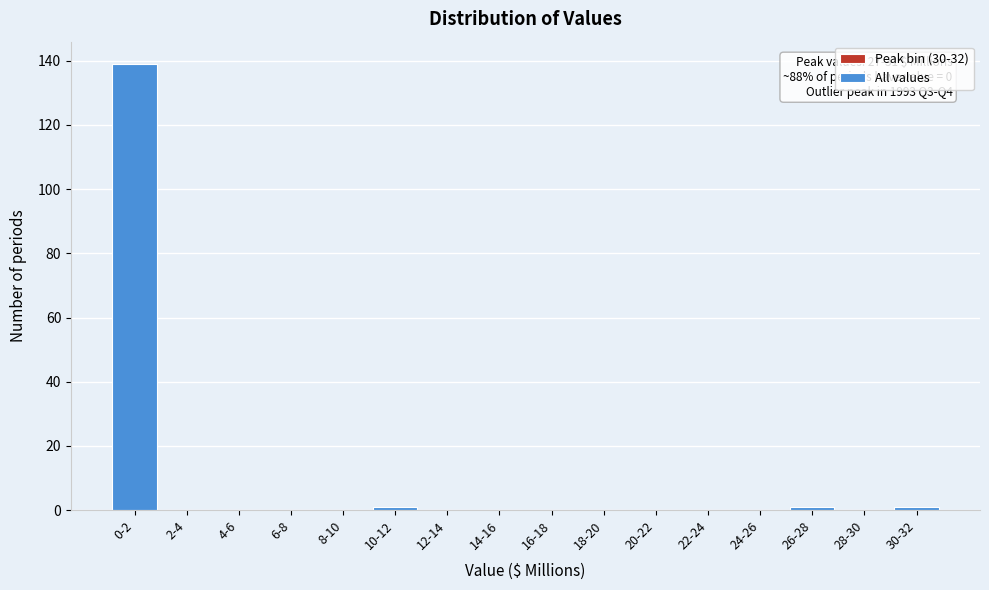

Reading left to right, transcribe all the data shown in this chart.

0-2=139	2-4=0	4-6=0	6-8=0	8-10=0	10-12=1	12-14=0	14-16=0	16-18=0	18-20=0	20-22=0	22-24=0	24-26=0	26-28=1	28-30=0	30-32=1